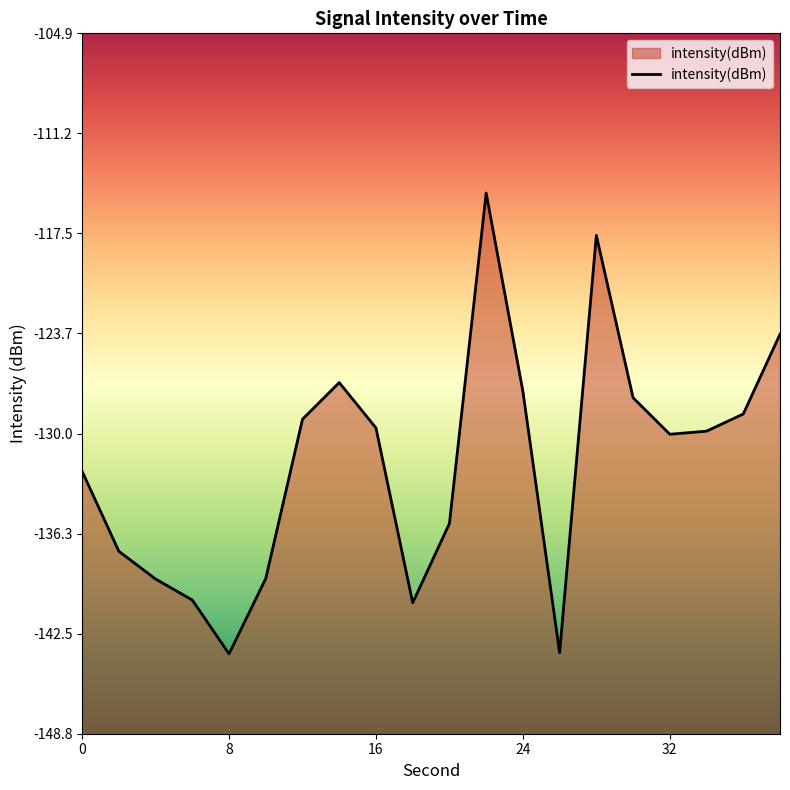

Read the value at 24.

-127.3